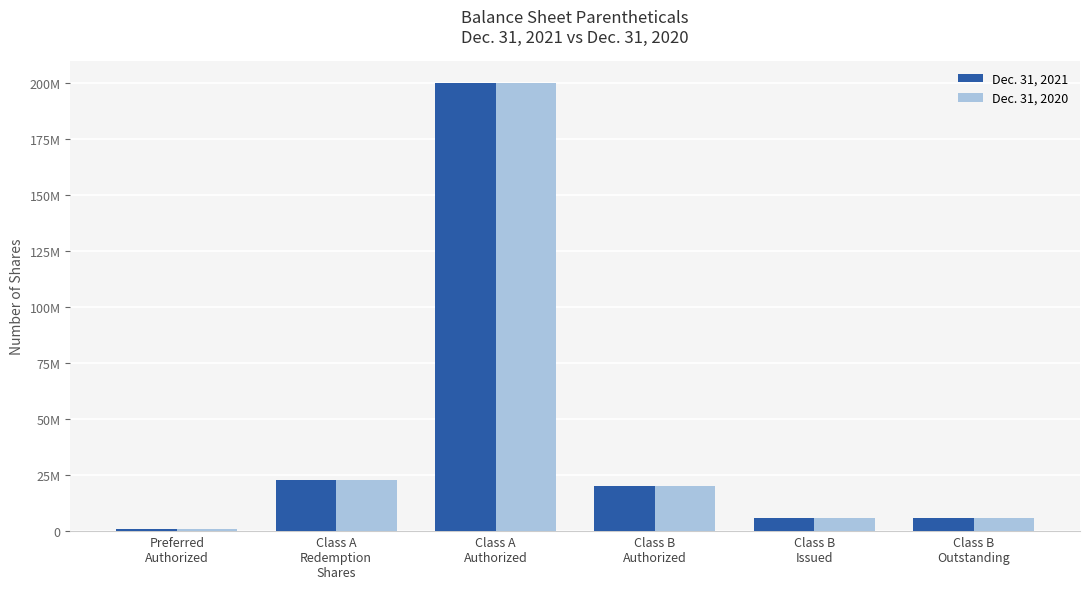

Rank the series by their maximum value, from highest to lowest.

Dec. 31, 2021, Dec. 31, 2020